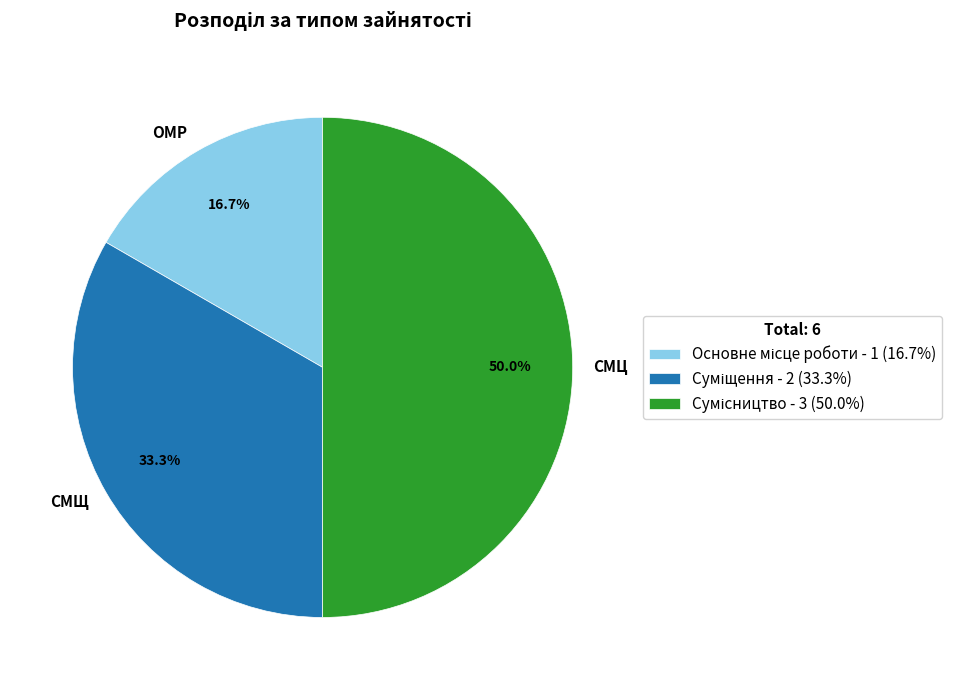

What is the ratio of the value at СМЩ to the value at ОМР?

2.0